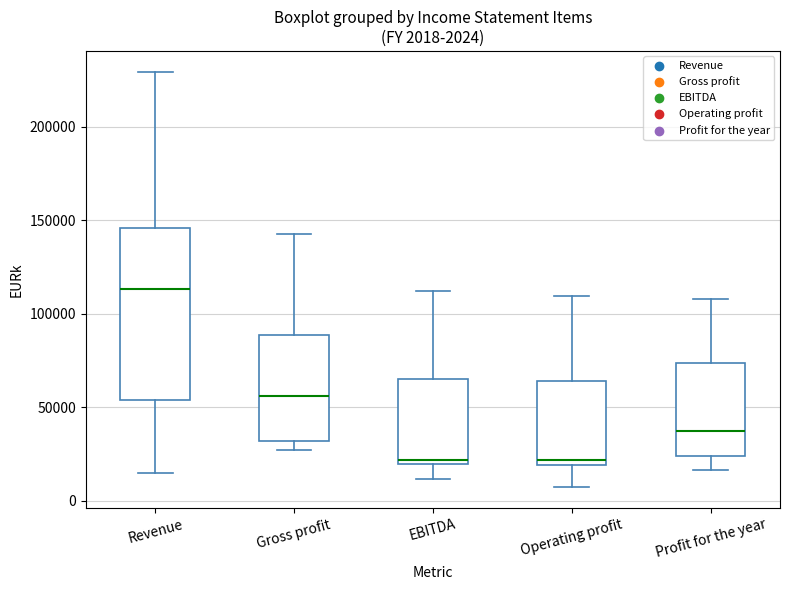

Which box is the tallest, from its lower edge to its upper edge?

Revenue